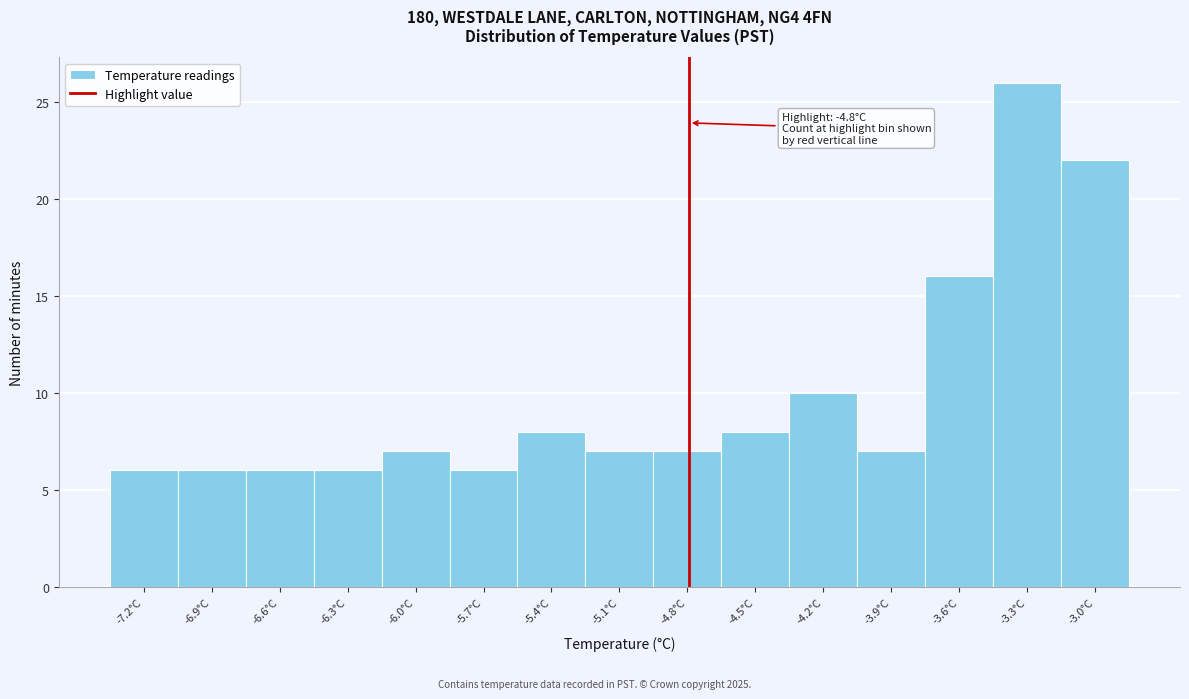

Which range on the x-axis has the tallest bar?

-3.50 to -3.20